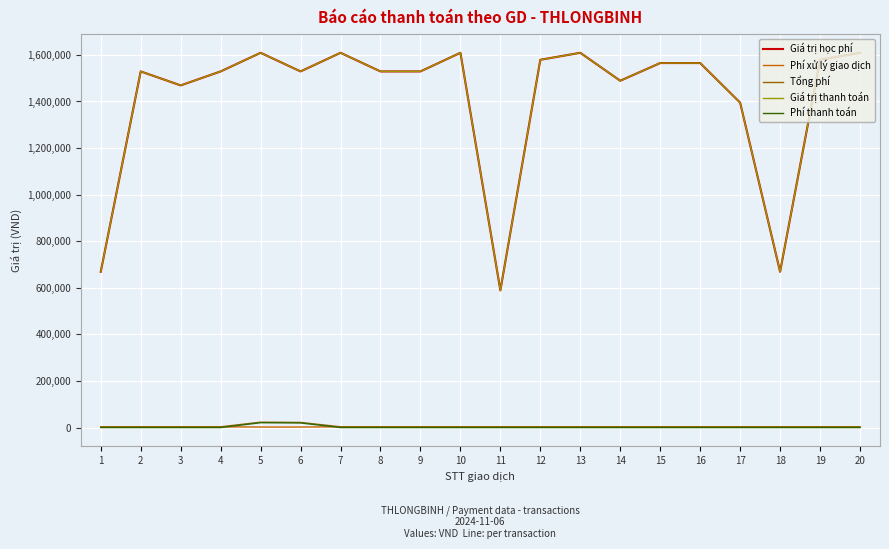

Is this an area chart (filled region under the line)?

No